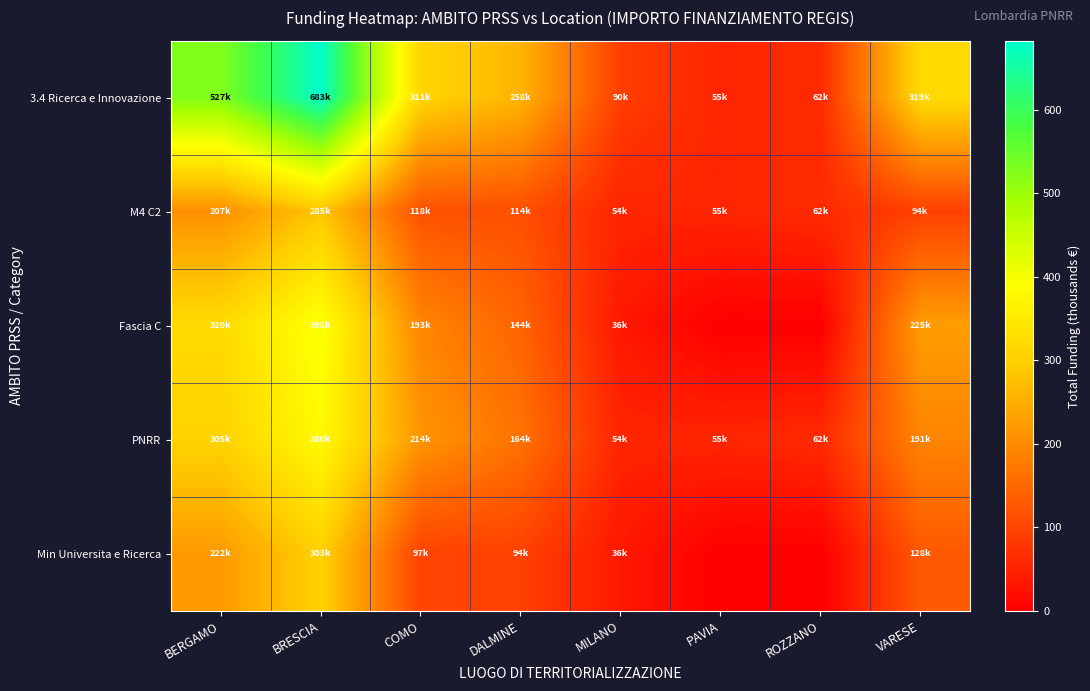

Which series has the largest total across all categories?

3.4 Ricerca e Innovazione